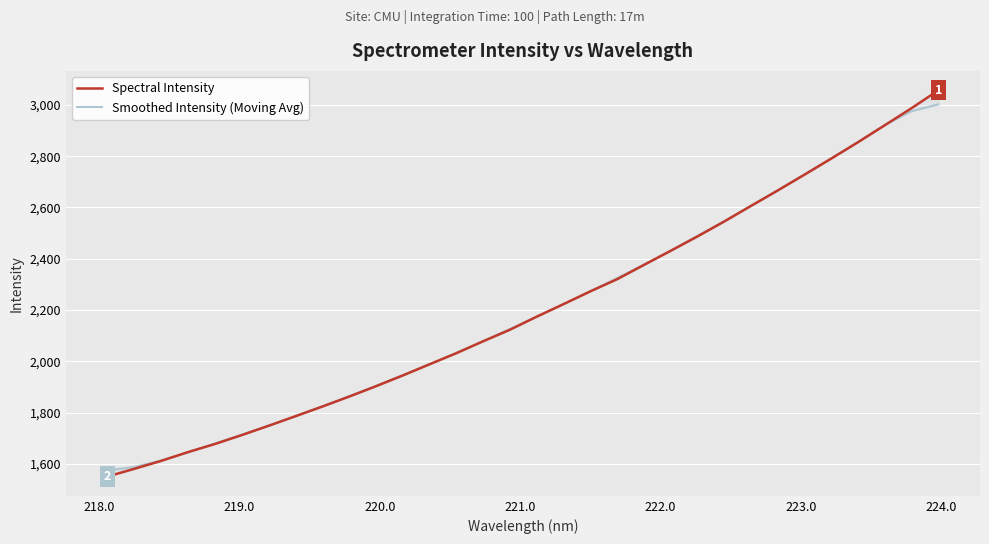

Reading left to right, list all the values displayed in this chart.

Spectral Intensity: 1551.4	1581.4	1612.2	1646.4	1678.0	1712.6	1748.9	1786.1	1823.7	1862.5	1902.9	1944.9	1988.5	2031.8	2078.2	2123.2	2174.2	2223.1	2272.9	2320.2	2375.7	2431.0	2487.0	2545.2	2606.0	2666.4	2728.0	2790.7	2854.6	2920.7	2987.3	3057.0
Smoothed Intensity (Moving Avg): 1575.5	1588.5	1613.9	1646.1	1679.6	1714.4	1749.9	1786.8	1824.8	1864.0	1904.5	1946.1	1989.3	2033.3	2079.2	2126.1	2174.3	2222.7	2273.2	2324.6	2377.4	2431.8	2489.0	2547.1	2606.5	2667.3	2729.1	2792.1	2856.3	2922.1	2975.3	3001.9